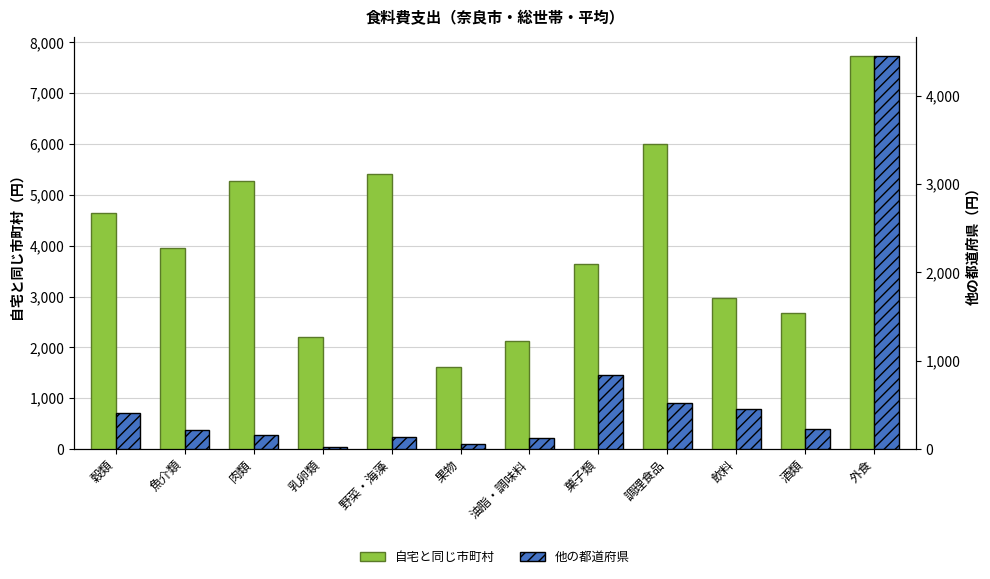

What is the spread (max minus min) of values at 乳卵類?

2190